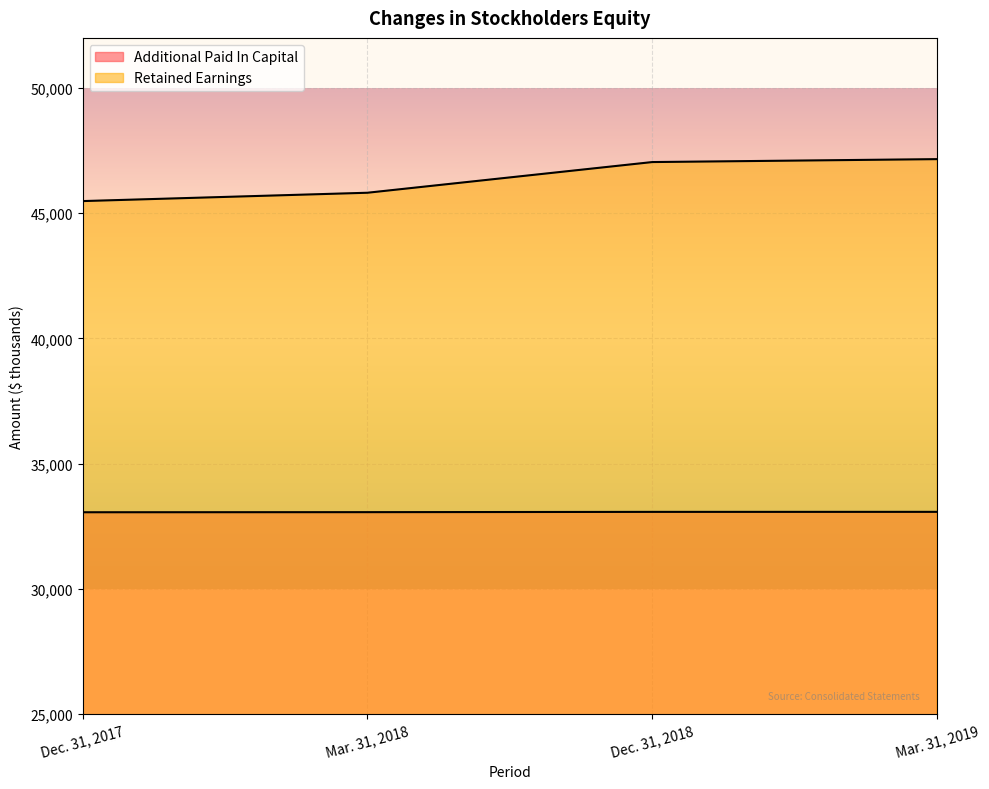

How many data points in Retained Earnings are less than 47043?

2